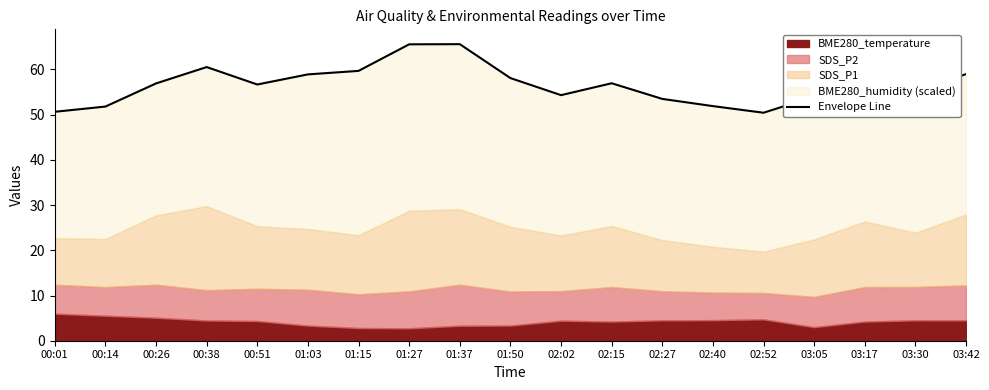

How many data points are above 56?

11